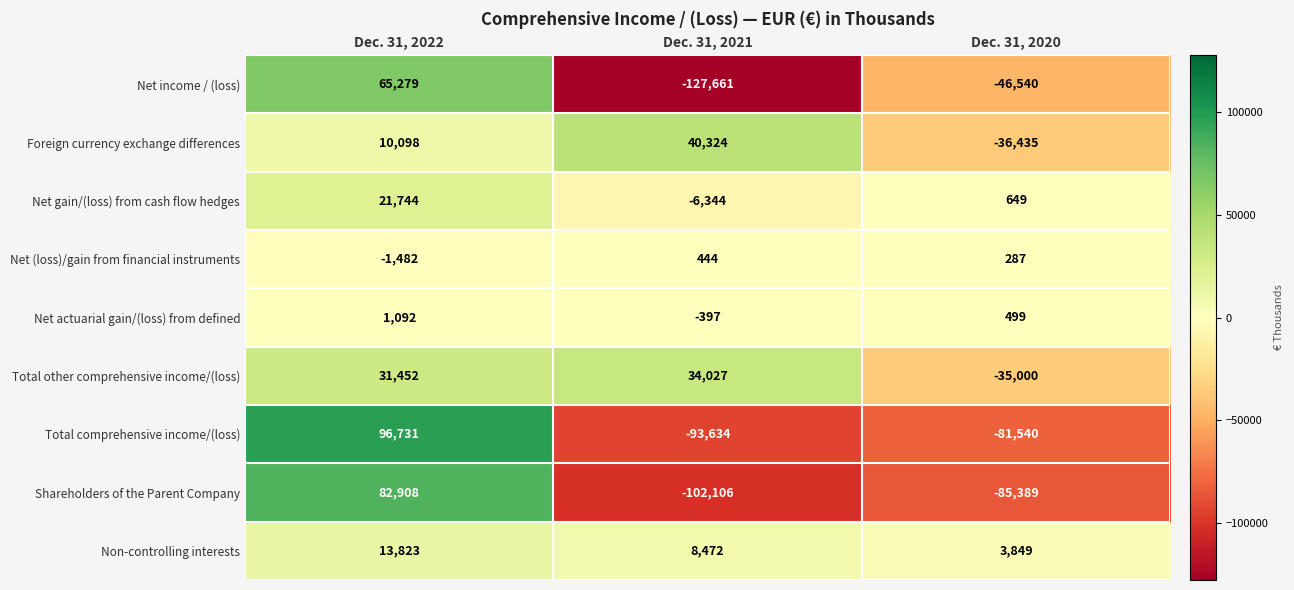

Which series has the largest range (max minus min)?

Net income / (loss)